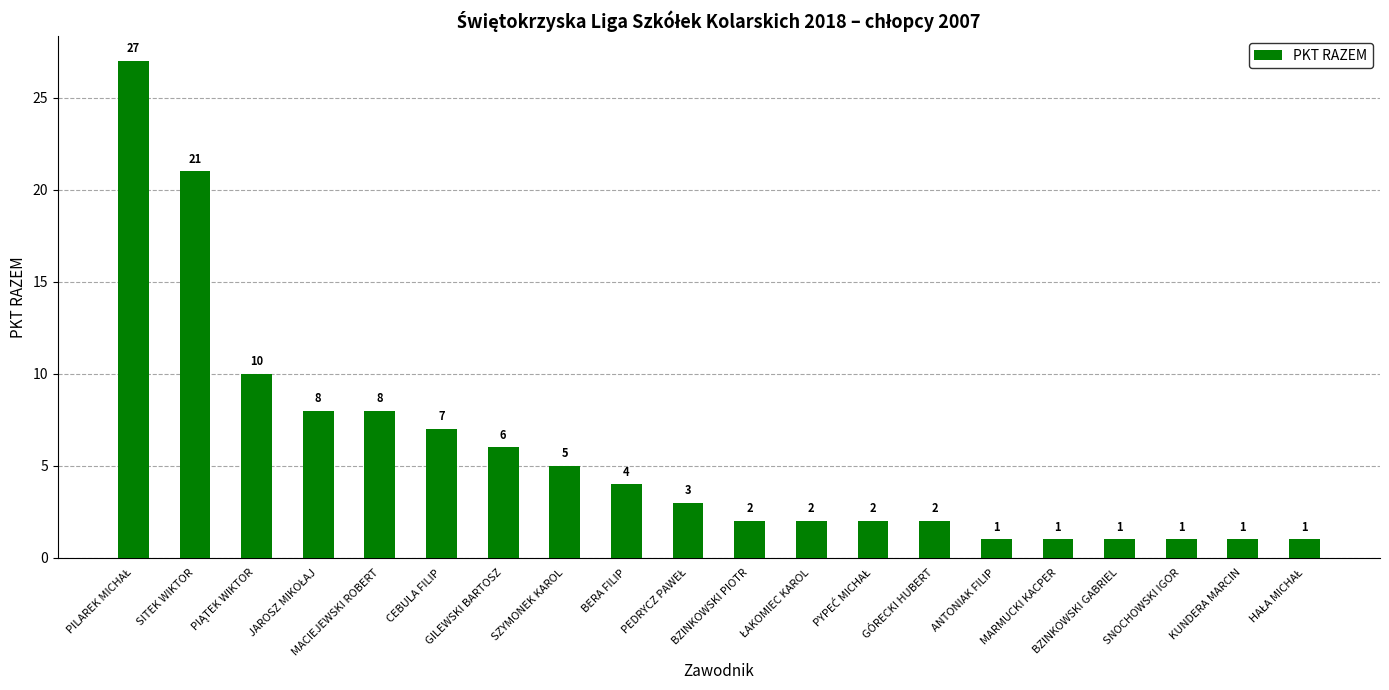

What is the difference between the values at MACIEJEWSKI ROBERT and BZINKOWSKI GABRIEL?

7